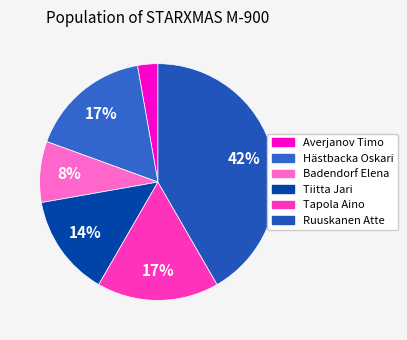

How many segments does this pie chart have?

6